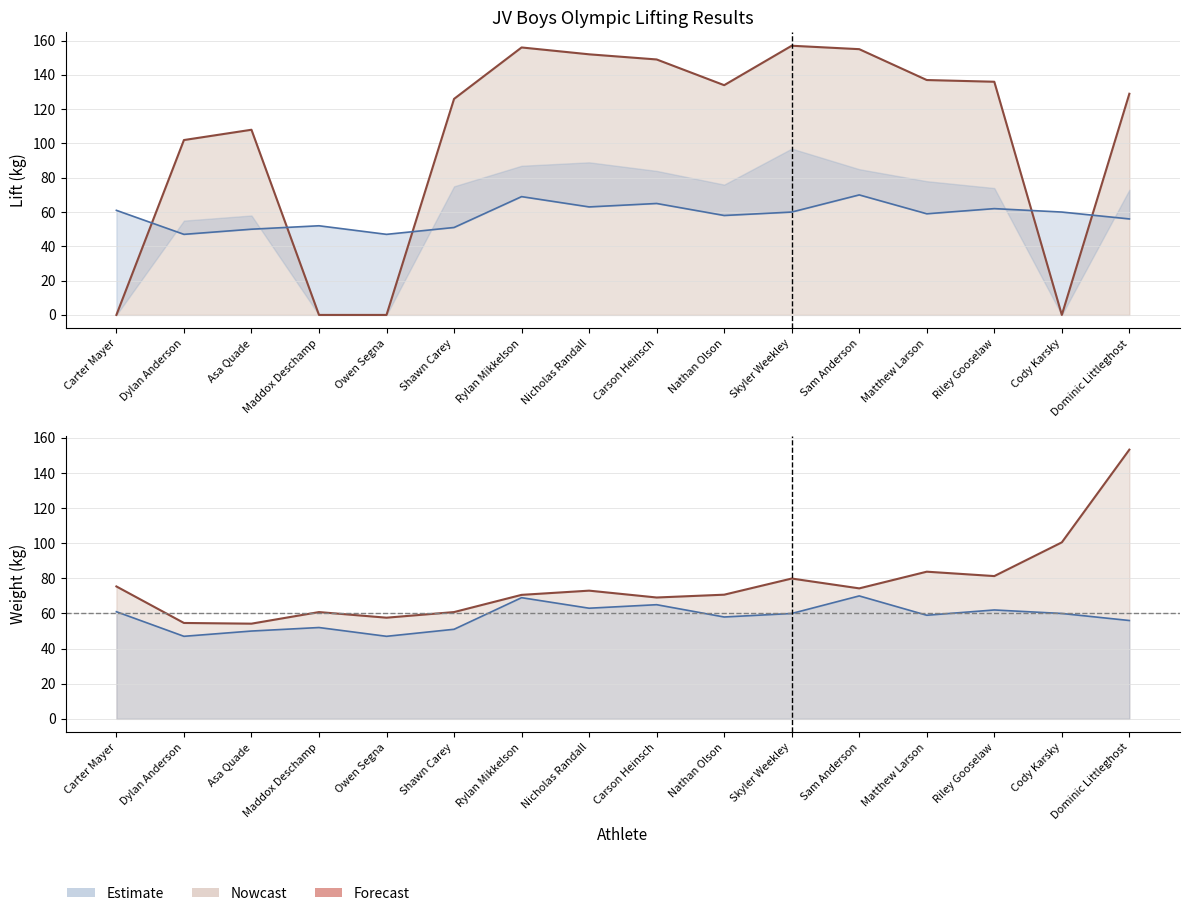

The Bodyweight series shows 39.9 at Riley Gooselaw. True or false?

False